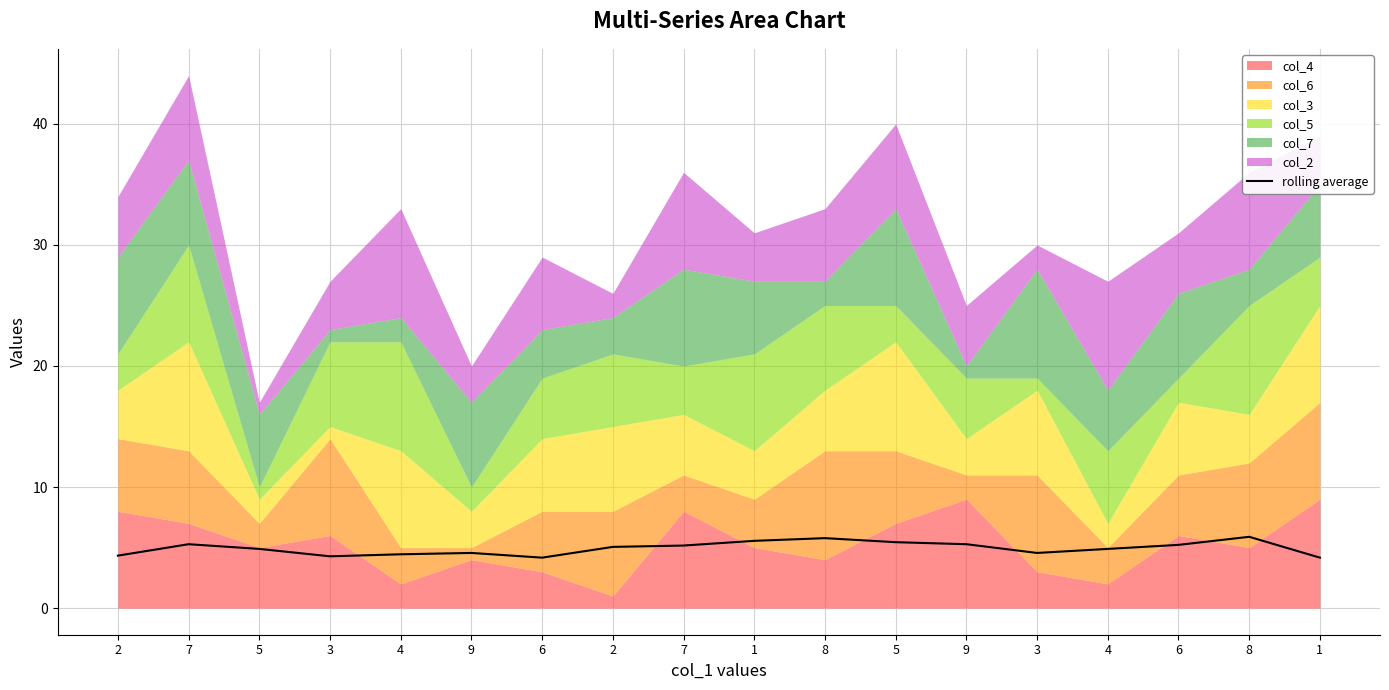

How many interior local valleys (lower than both neighbors) does the data have?

3